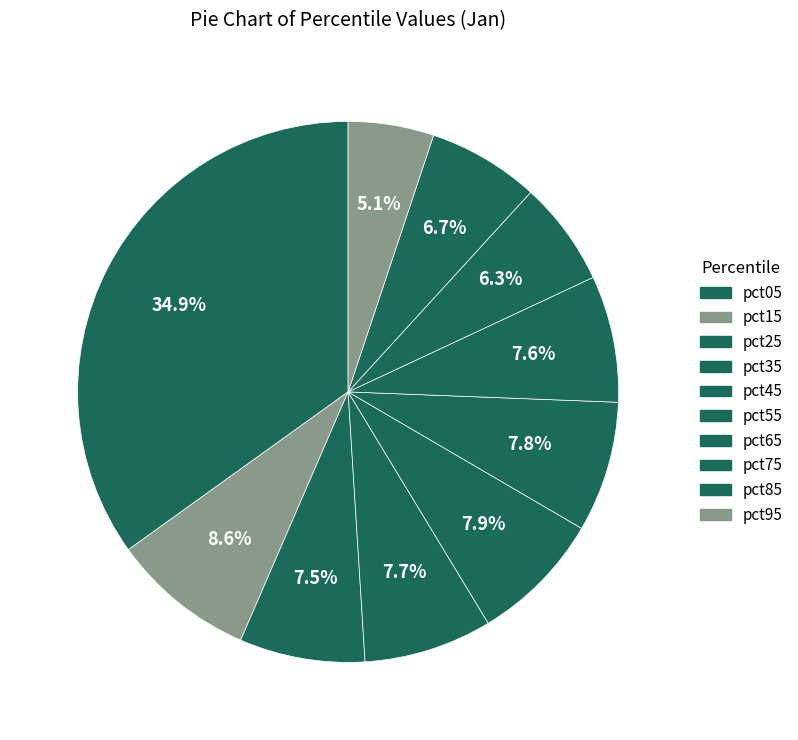

Does pct65 represent more than half of the total?

No